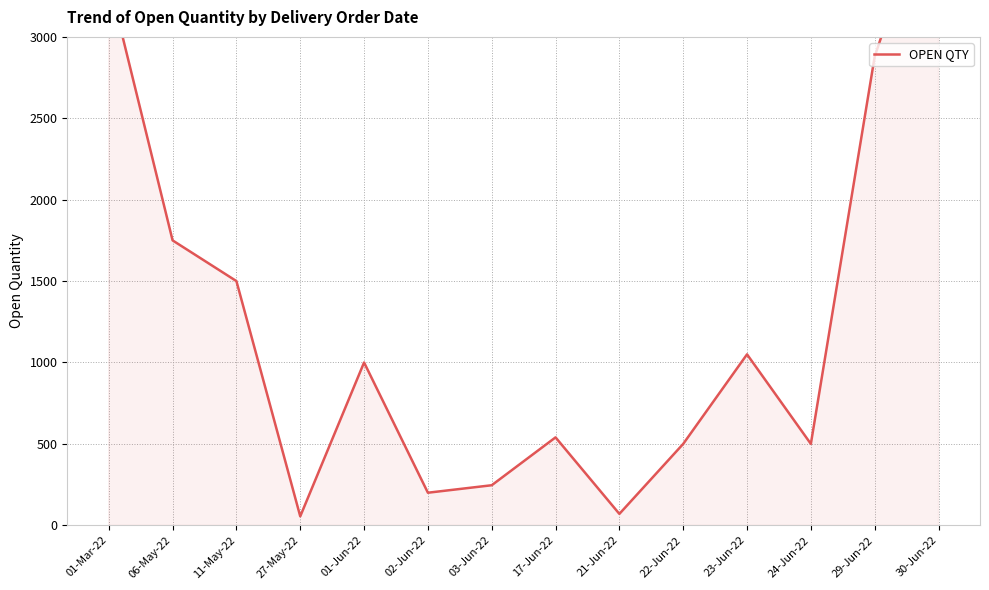

Does the chart have visible grid lines?

Yes